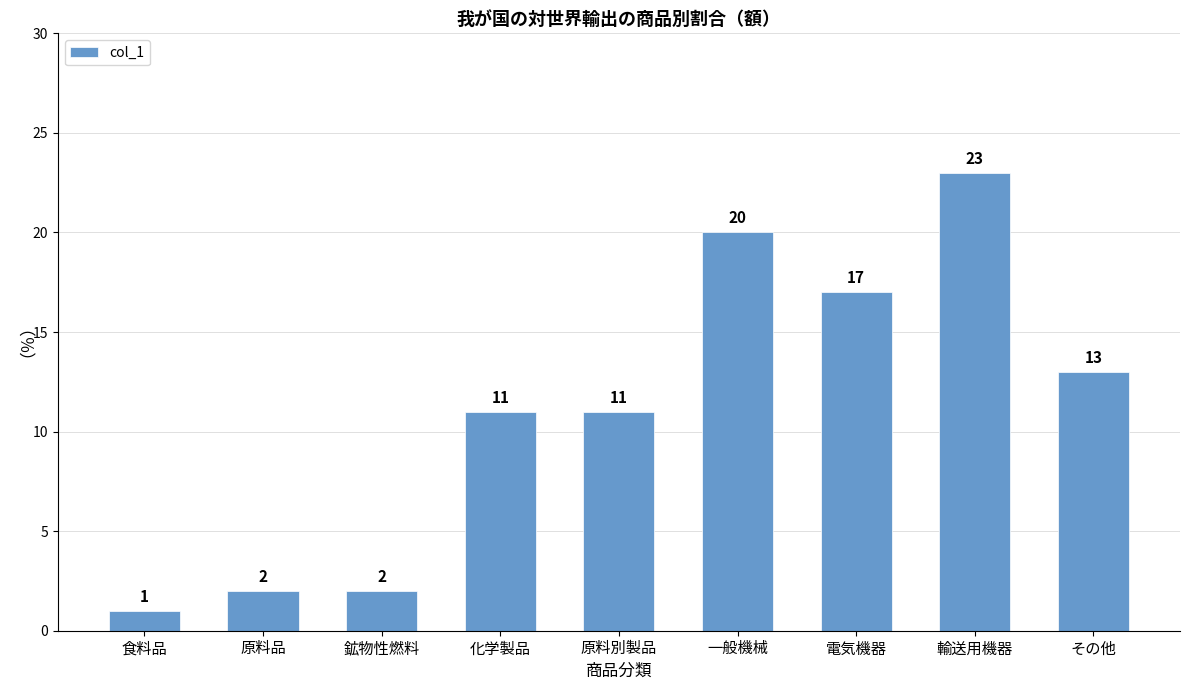

What is the difference between the second highest and second lowest values?

18